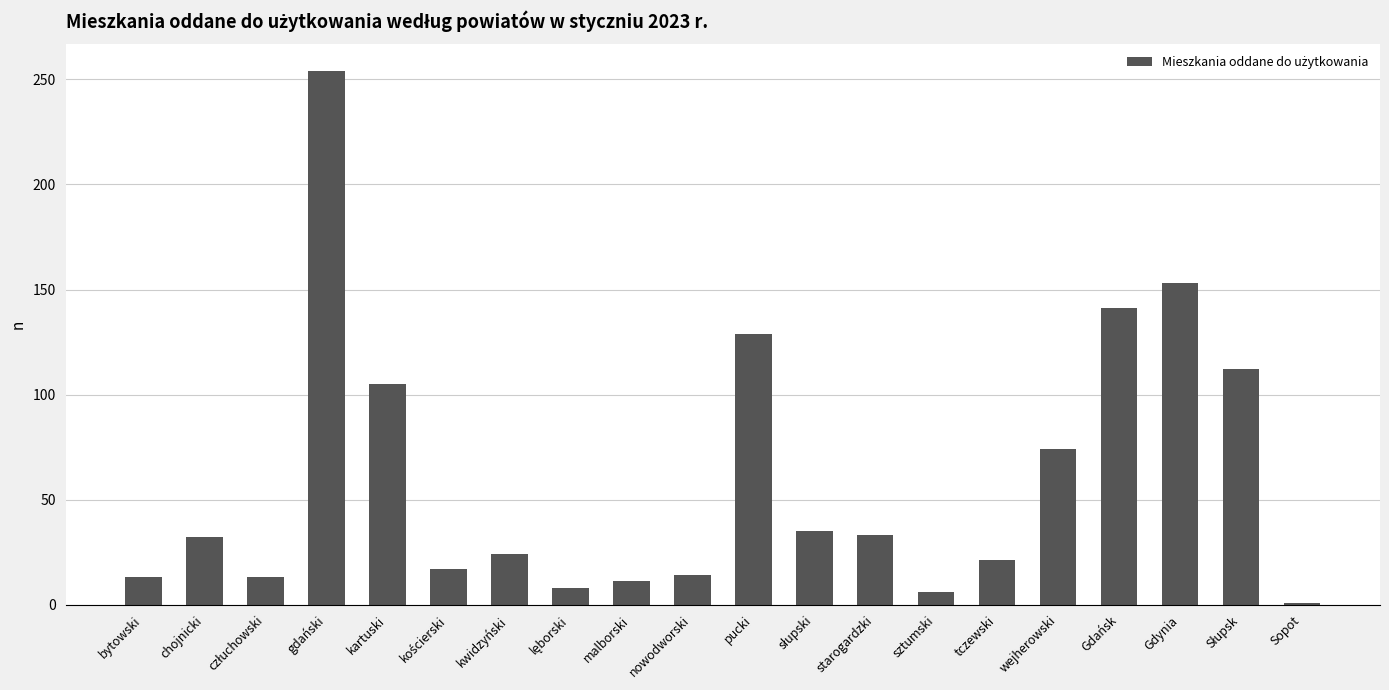

Is it true that the value at wejherowski is 74?

True